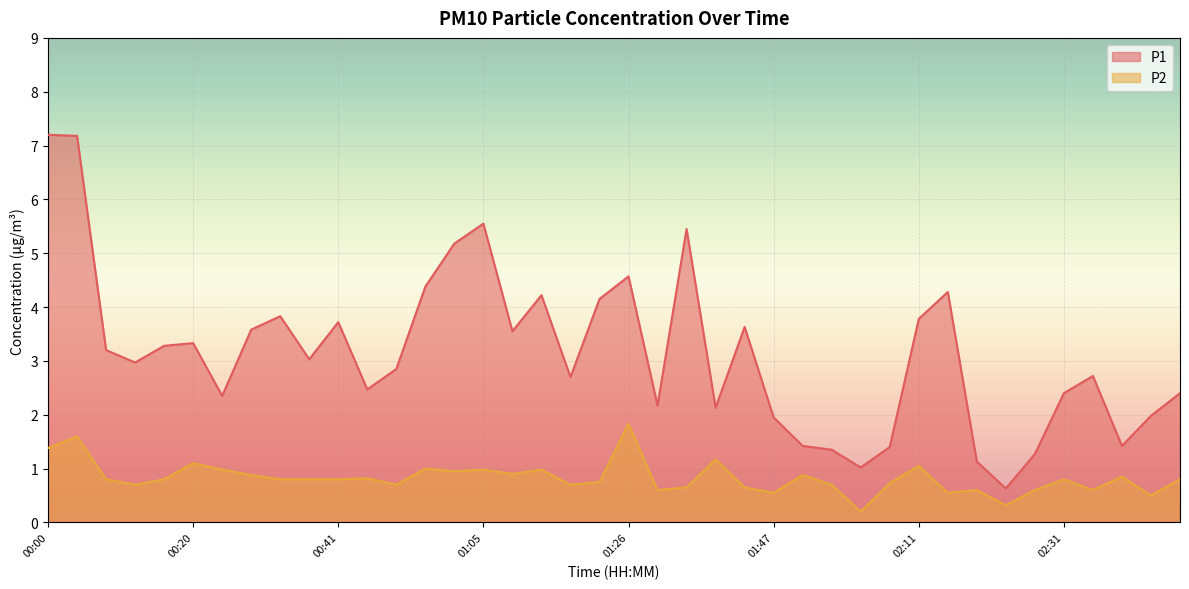

What is the sum of all P2 values?

33.0